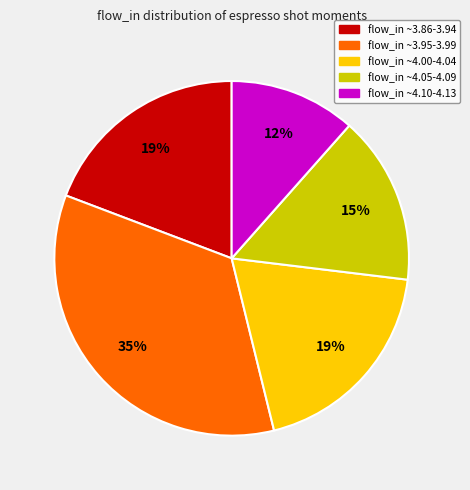

How many segments does this pie chart have?

5